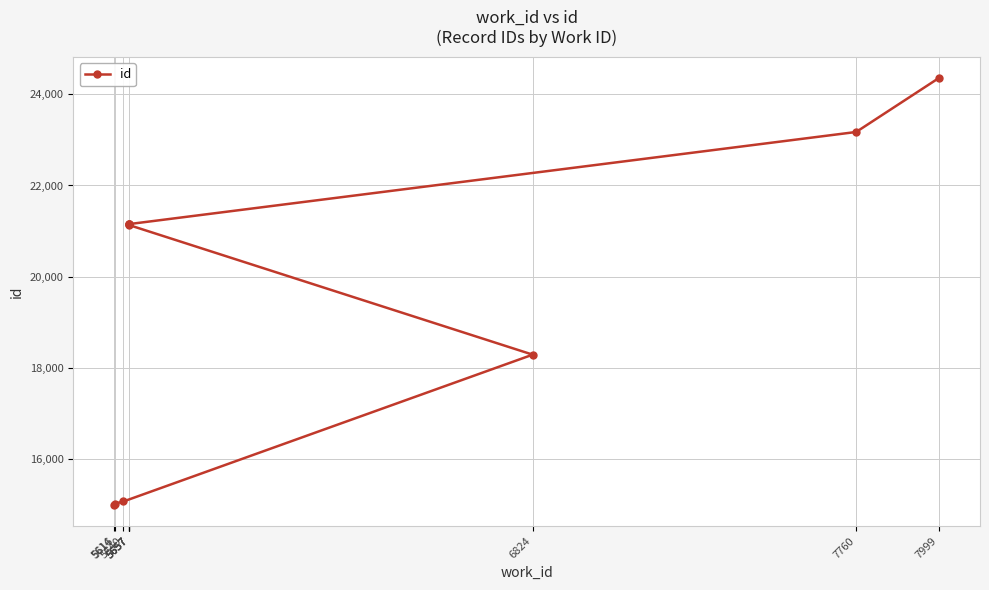

Is it true that the value at 5616 is 15029?

True